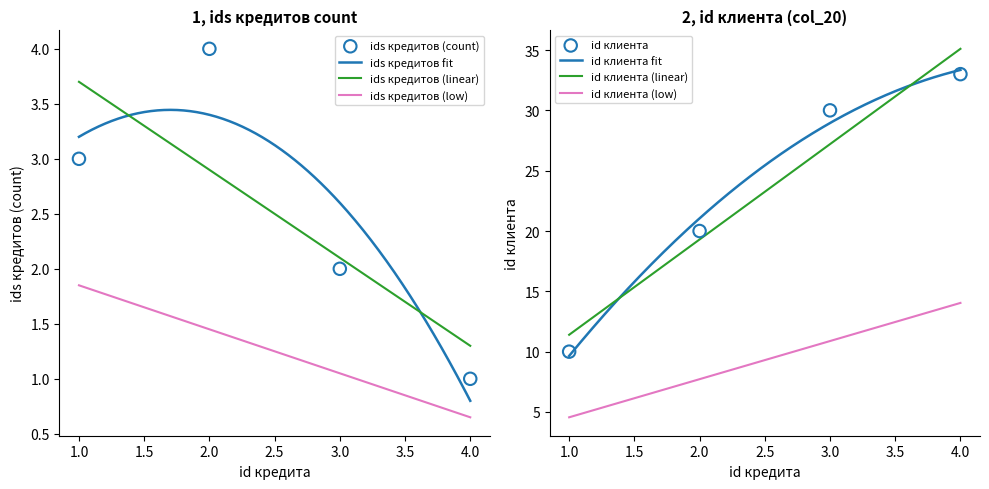

Which series reaches the maximum Y coordinate?

col_20 (id клиента)